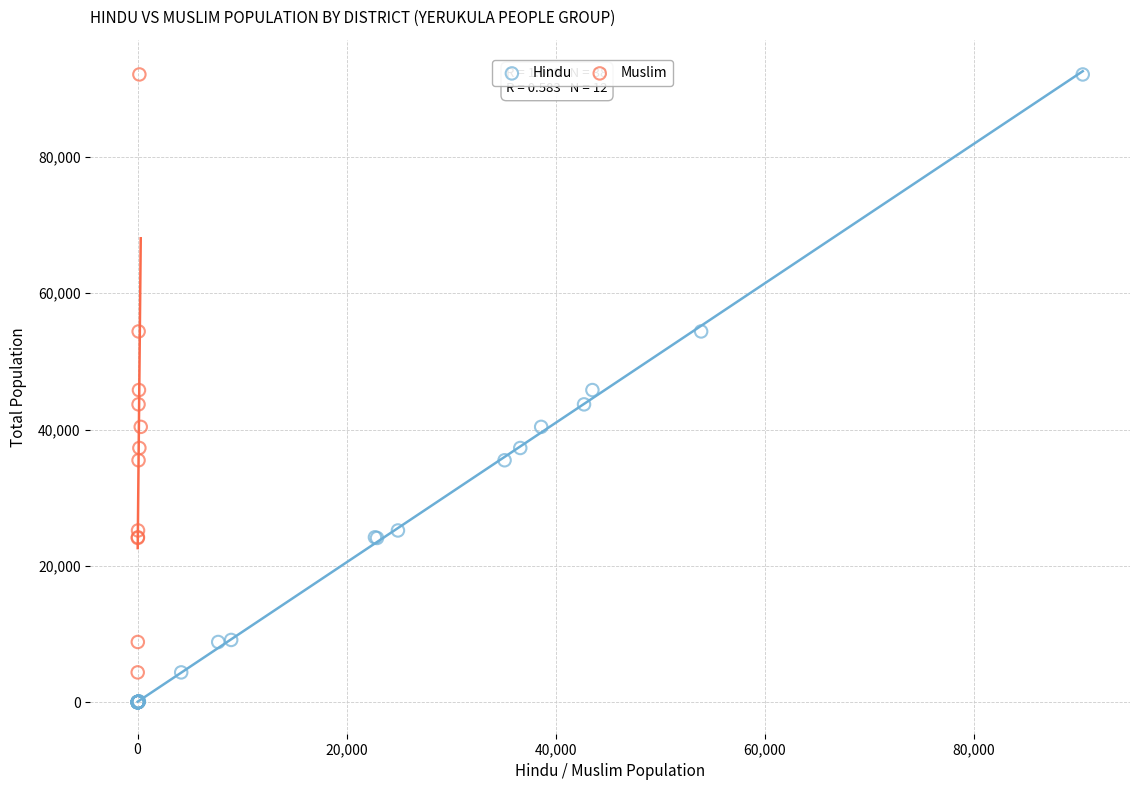

Which series reaches the minimum Y coordinate?

Hindu